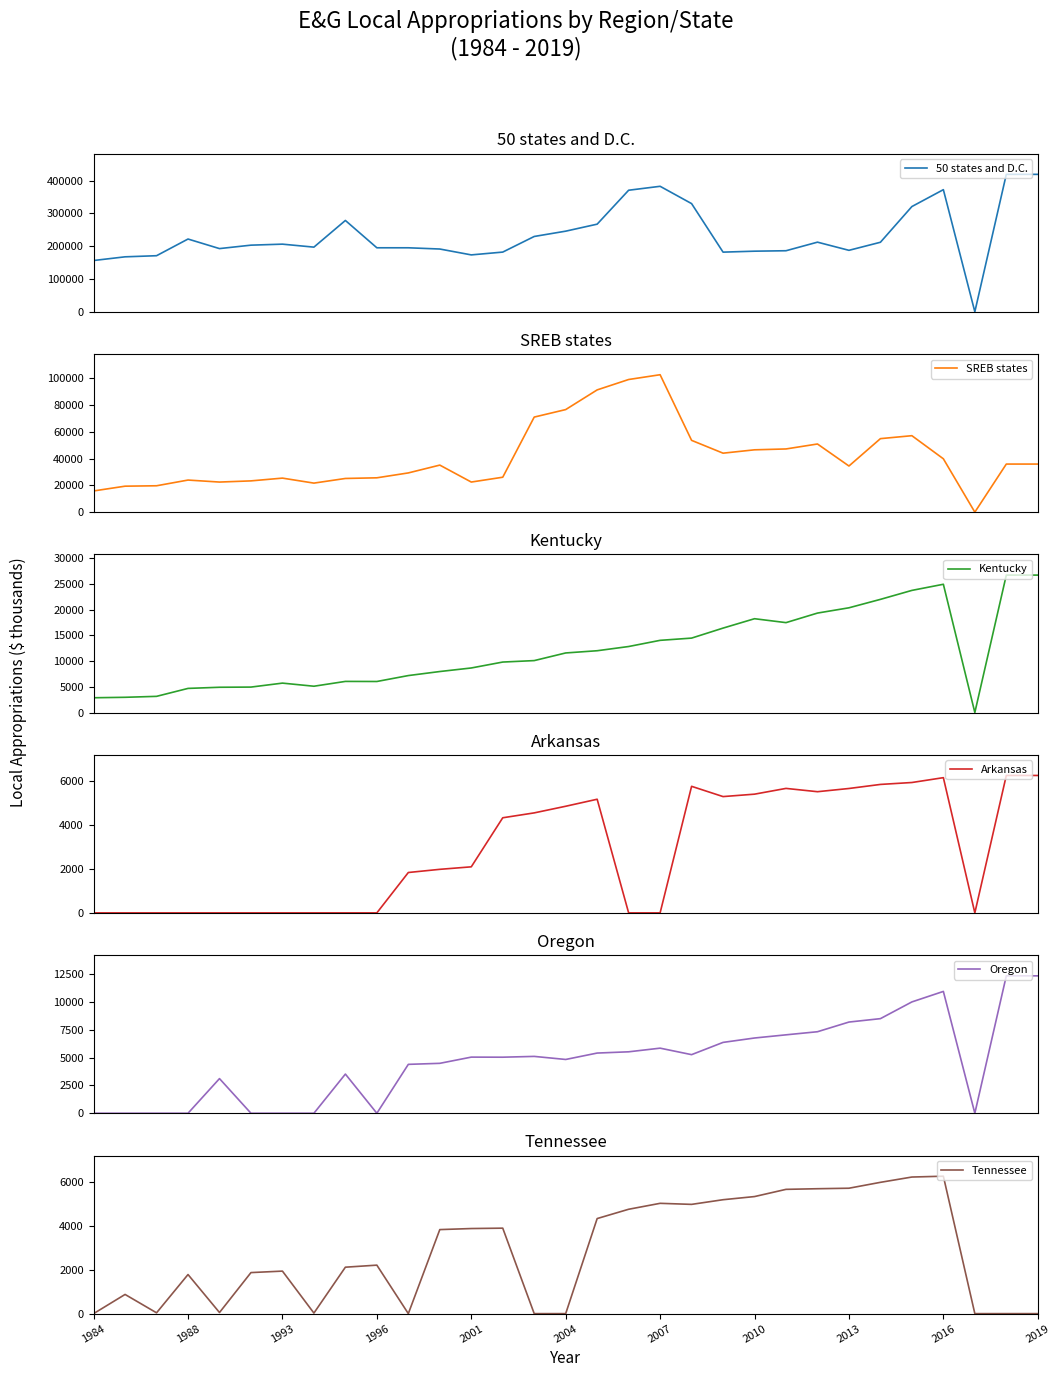

Is this an area chart (filled region under the line)?

No